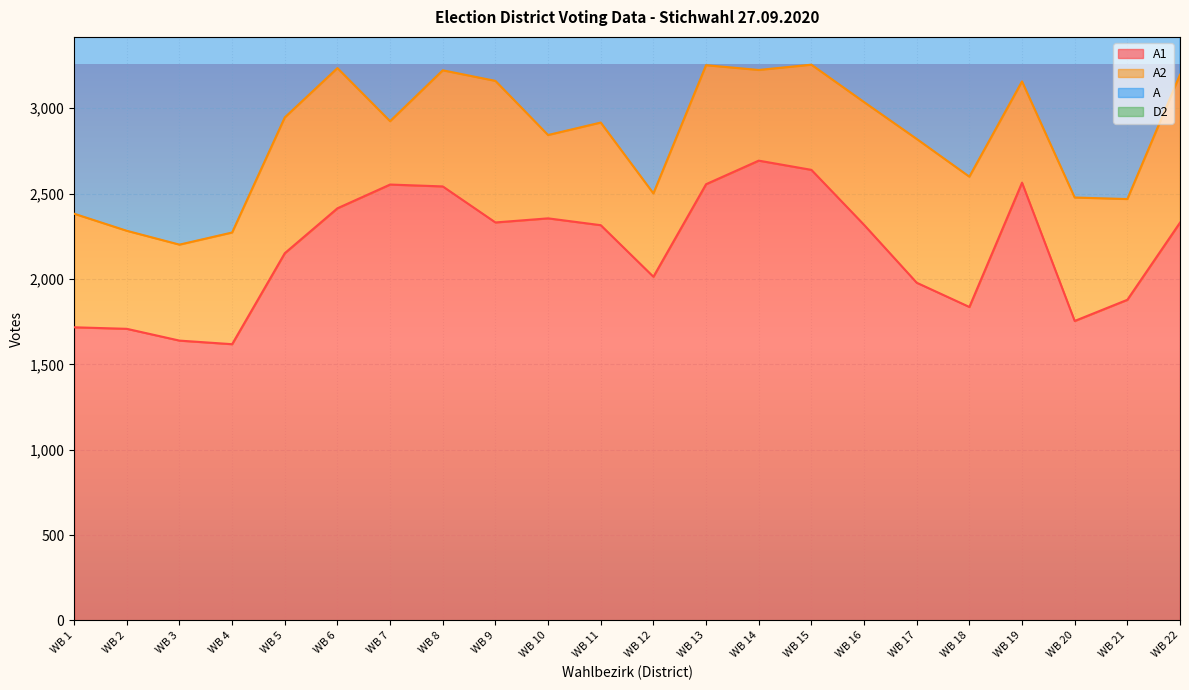

True or false: A and A1 cross at least once.

False